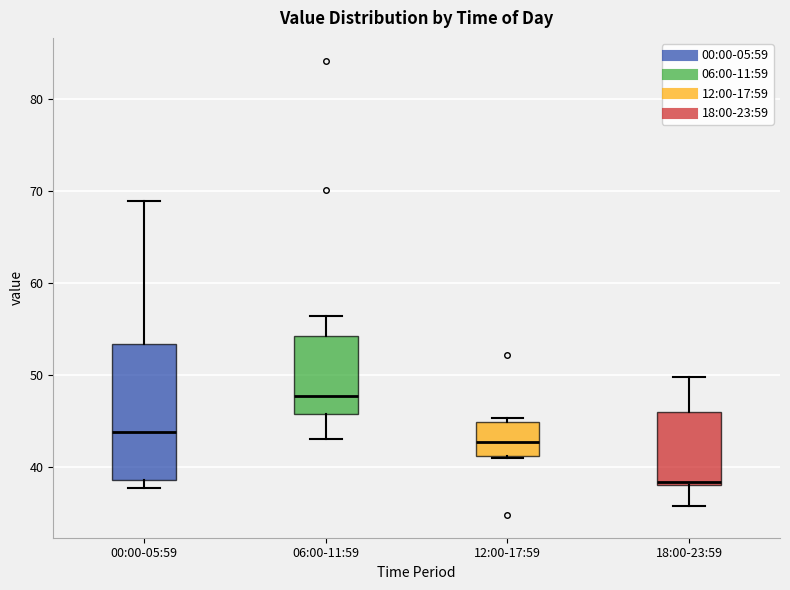

Comparing the boxes themselves (not the whiskers), which one is the tallest?

00:00-05:59